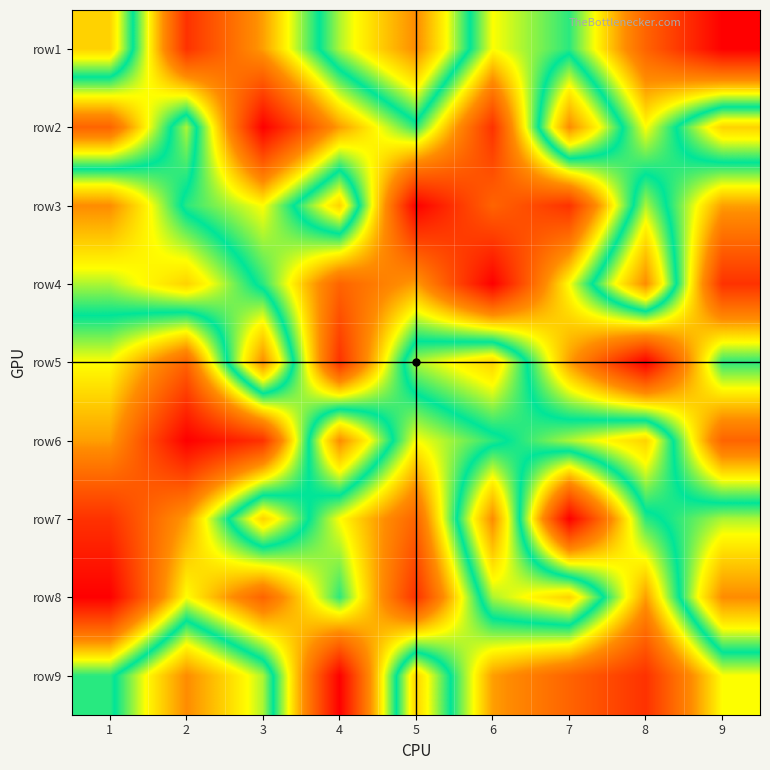

What is the smallest value displayed?

1